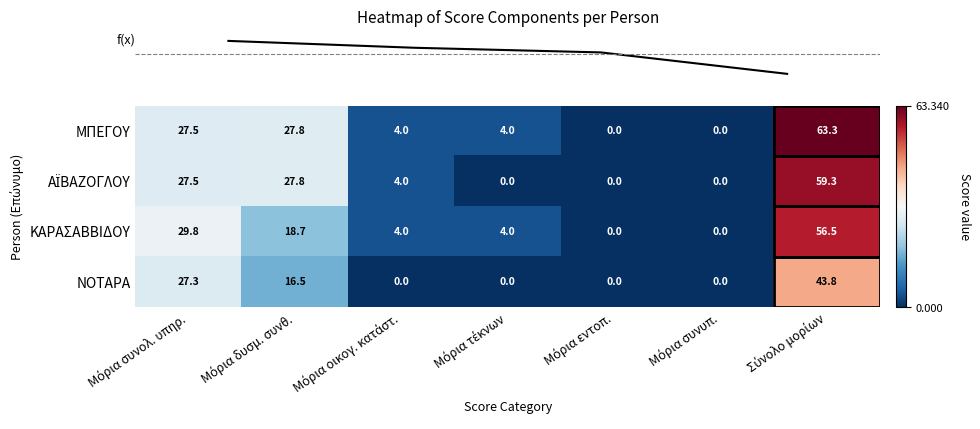

Which series has the largest total across all categories?

ΜΠΕΓΟΥ